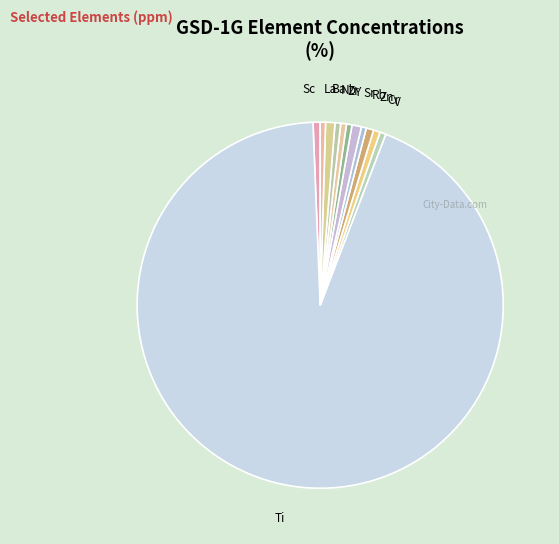

Between Ti and V, which is larger?

Ti